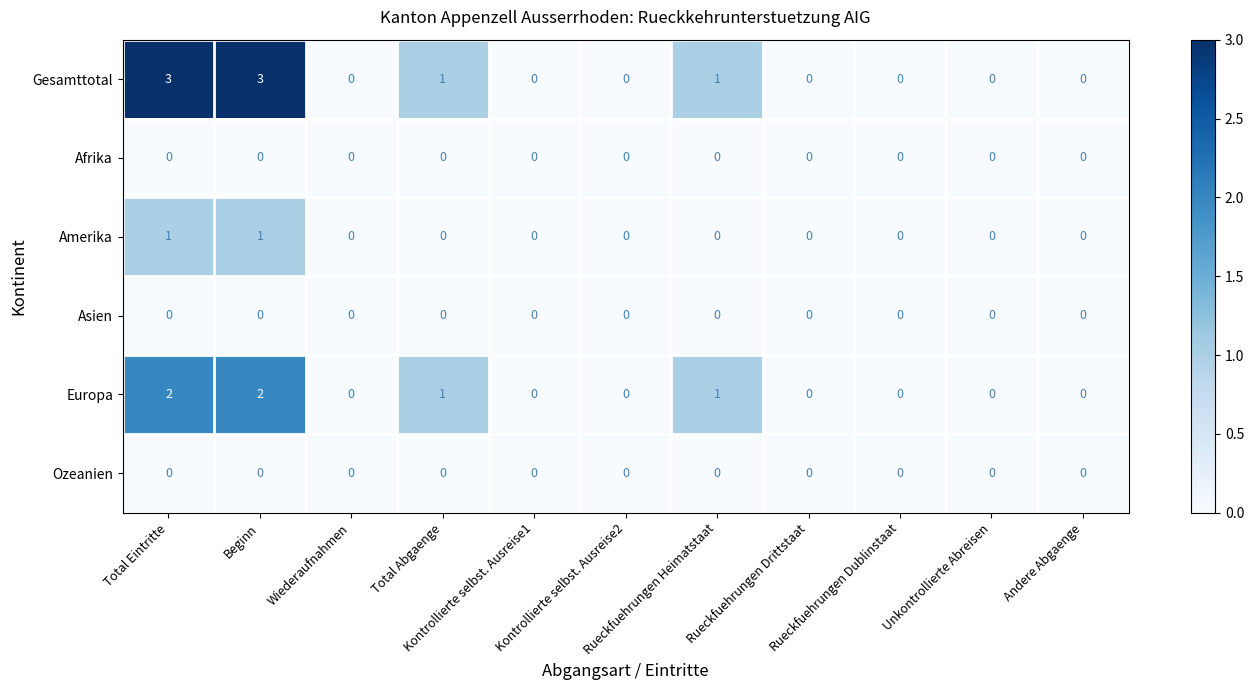

What is the greatest value displayed?

3